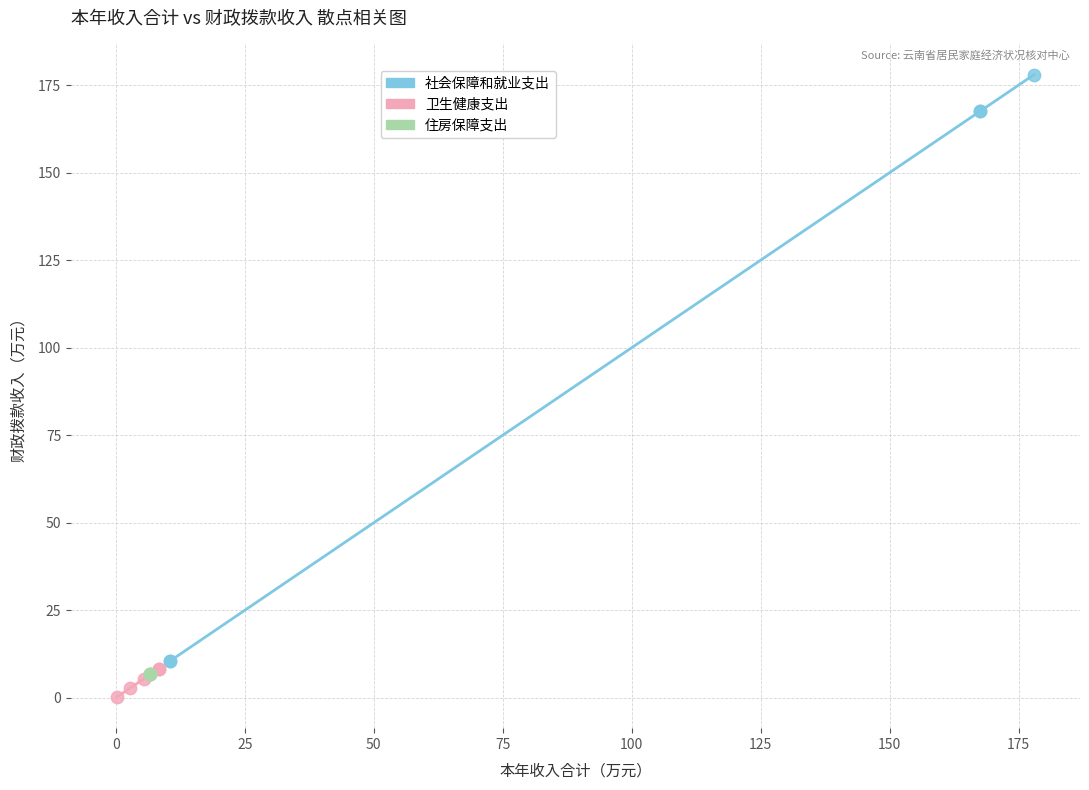

Which series contains the highest Y value?

社会保障和就业支出